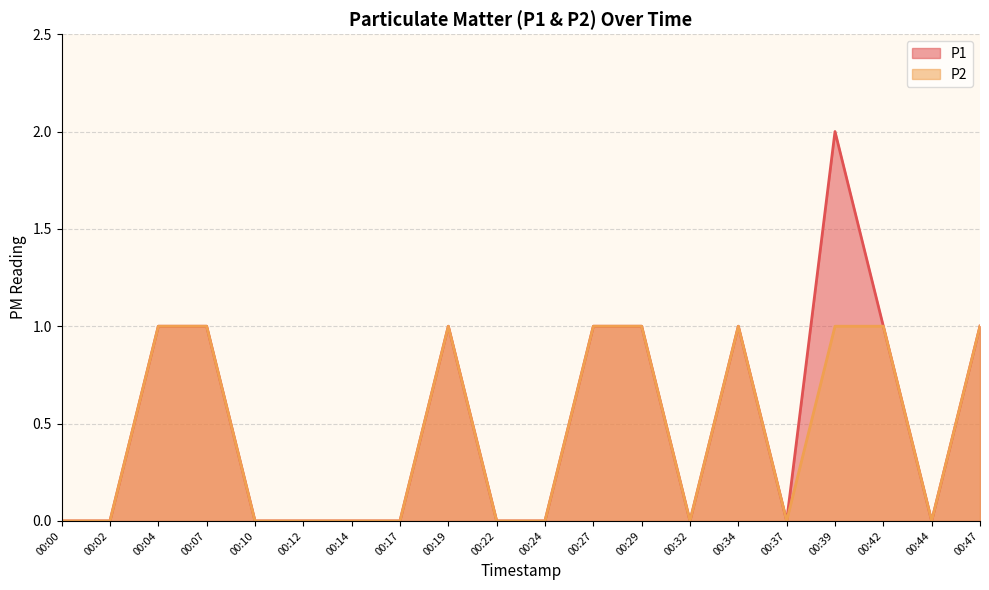

True or false: P2 has a value of -1 at 00:00.

False